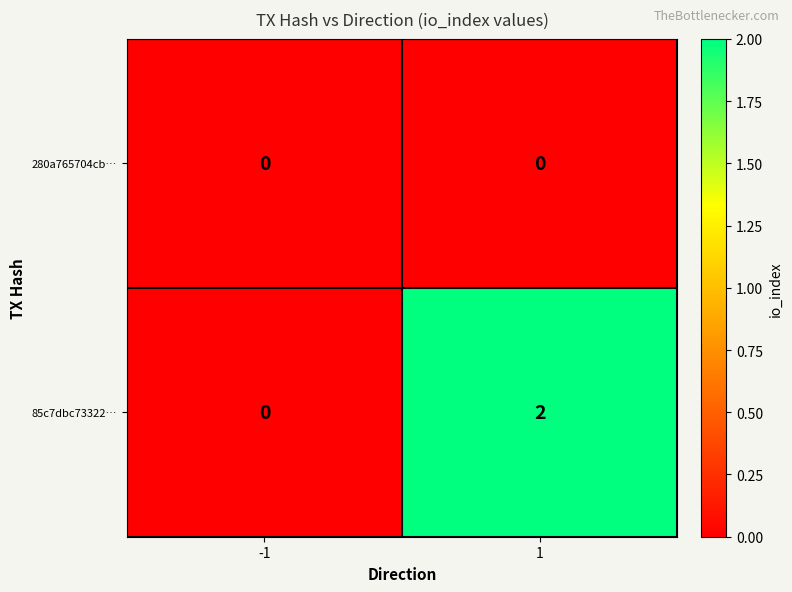

List the series in order of their overall mean, highest first.

85c7dbc73322…, 280a765704cb…